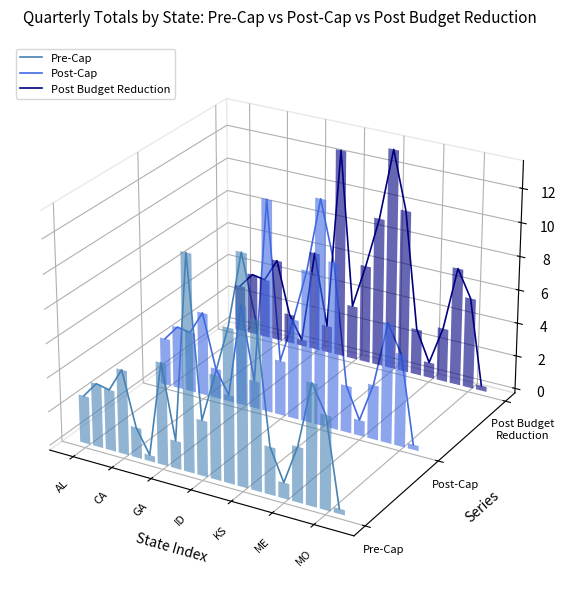

What are all the series names shown in the legend?

Pre-Cap, Post-Cap, Post Budget Reduction